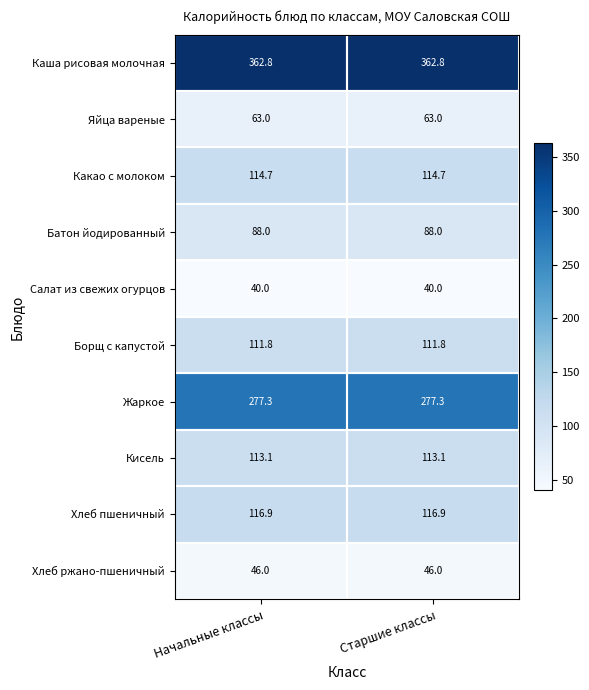

What is the sum of all Хлеб ржано-пшеничный values?

92.0